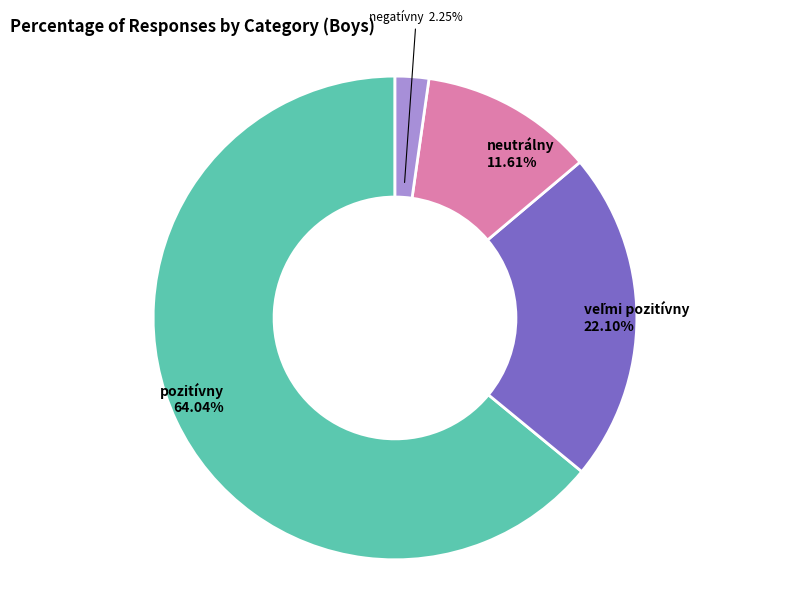

How many segments does this pie chart have?

4